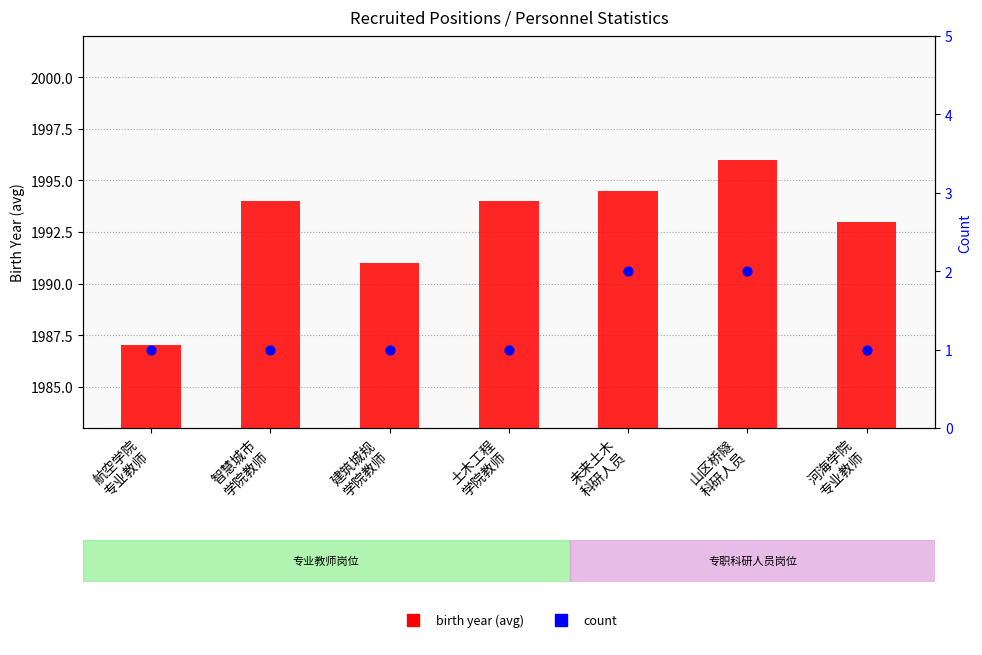

What is the total value across all series at 河海学院
专业教师?

1994.0